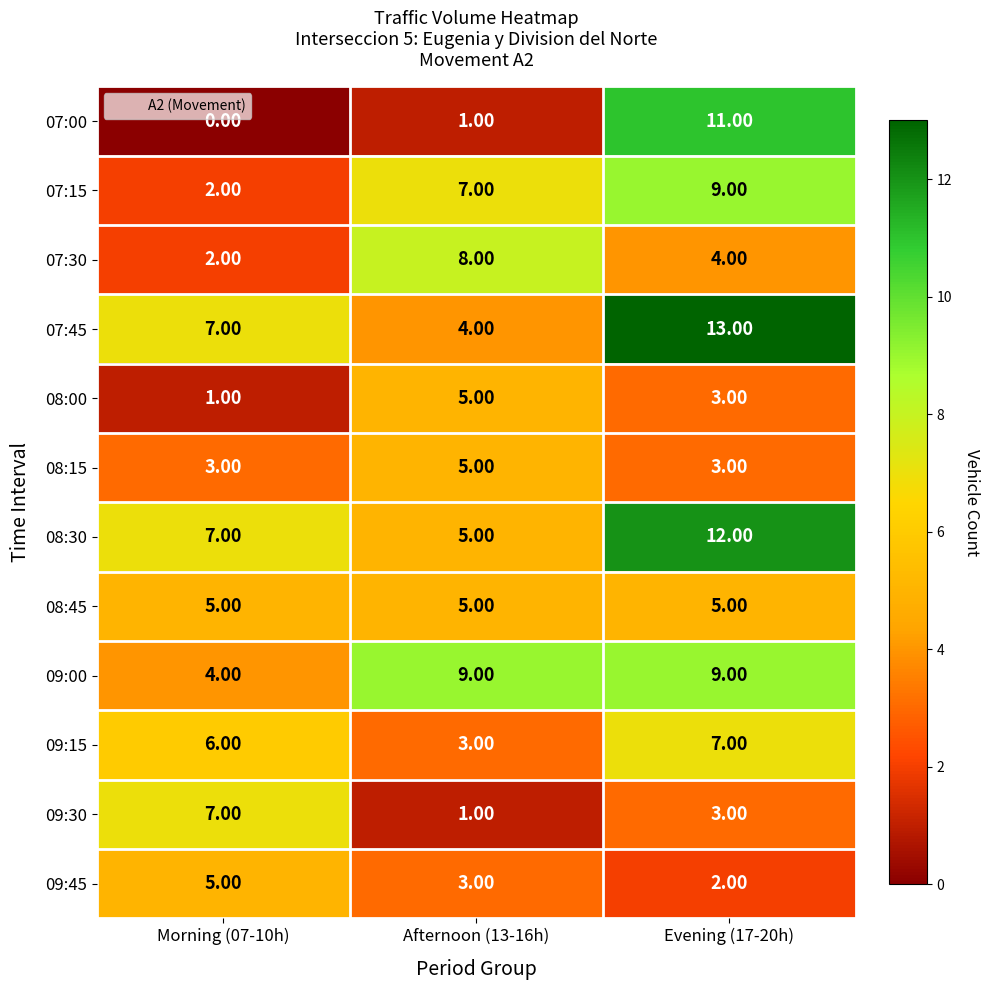

At which category is the sum across all series the highest?

Evening (17-20h)